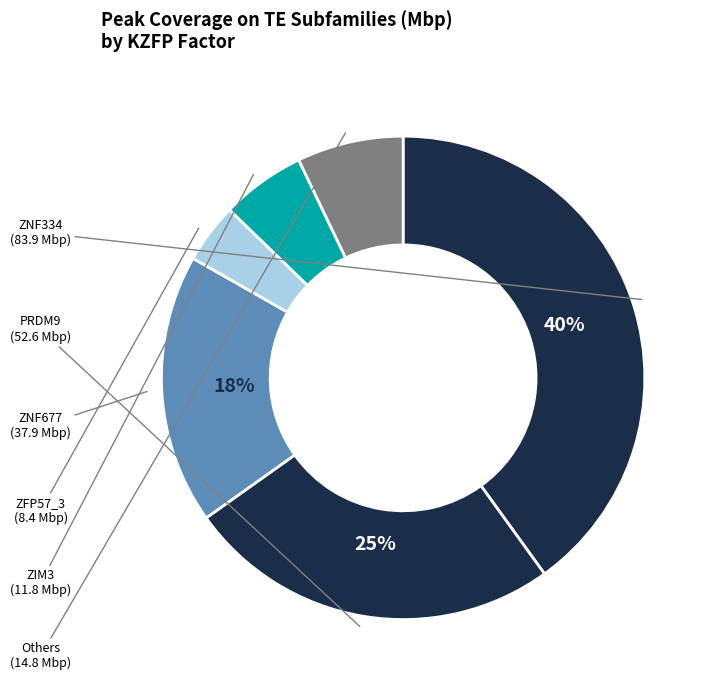

How many slices are in this pie chart?

6